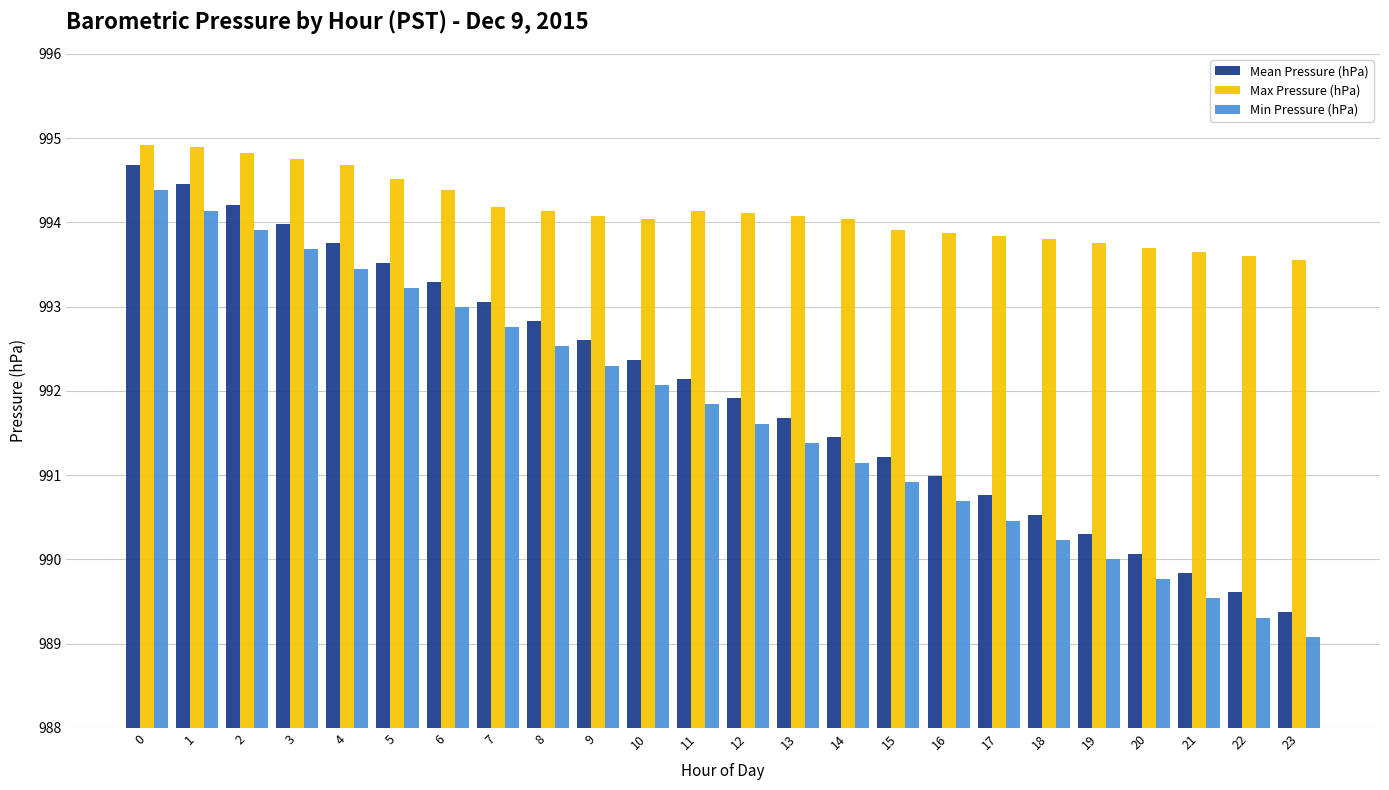

Is it true that Min Pressure (hPa) equals 1466.7 at 22?

False